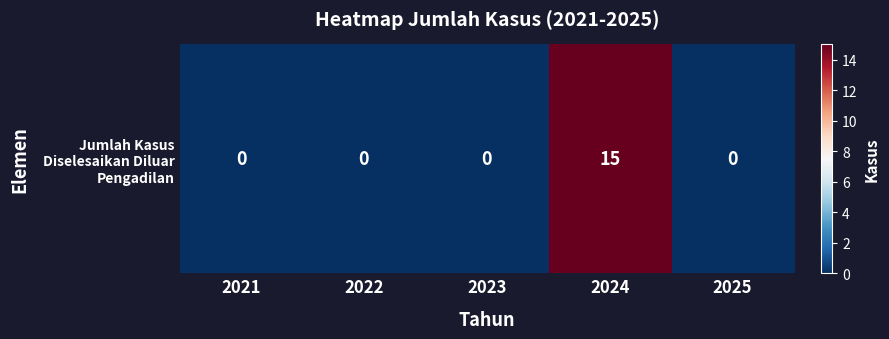

Is it true that the value at 2022 is 5?

False